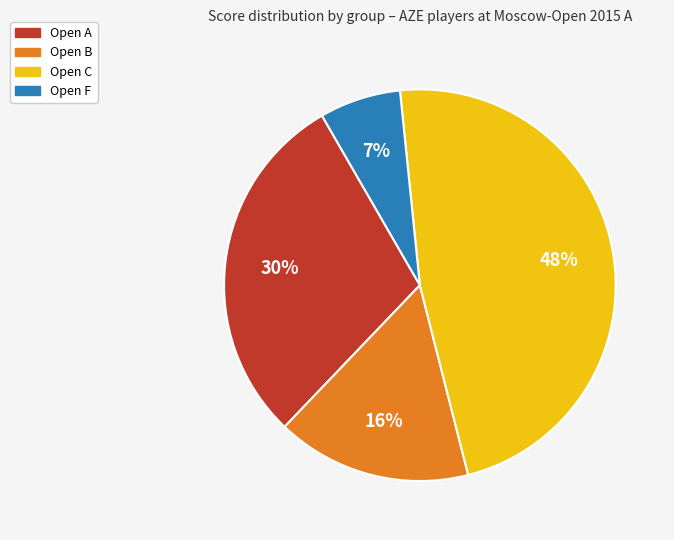

To the nearest percent, what is the difference between the largest and smallest slice percentages?

41%